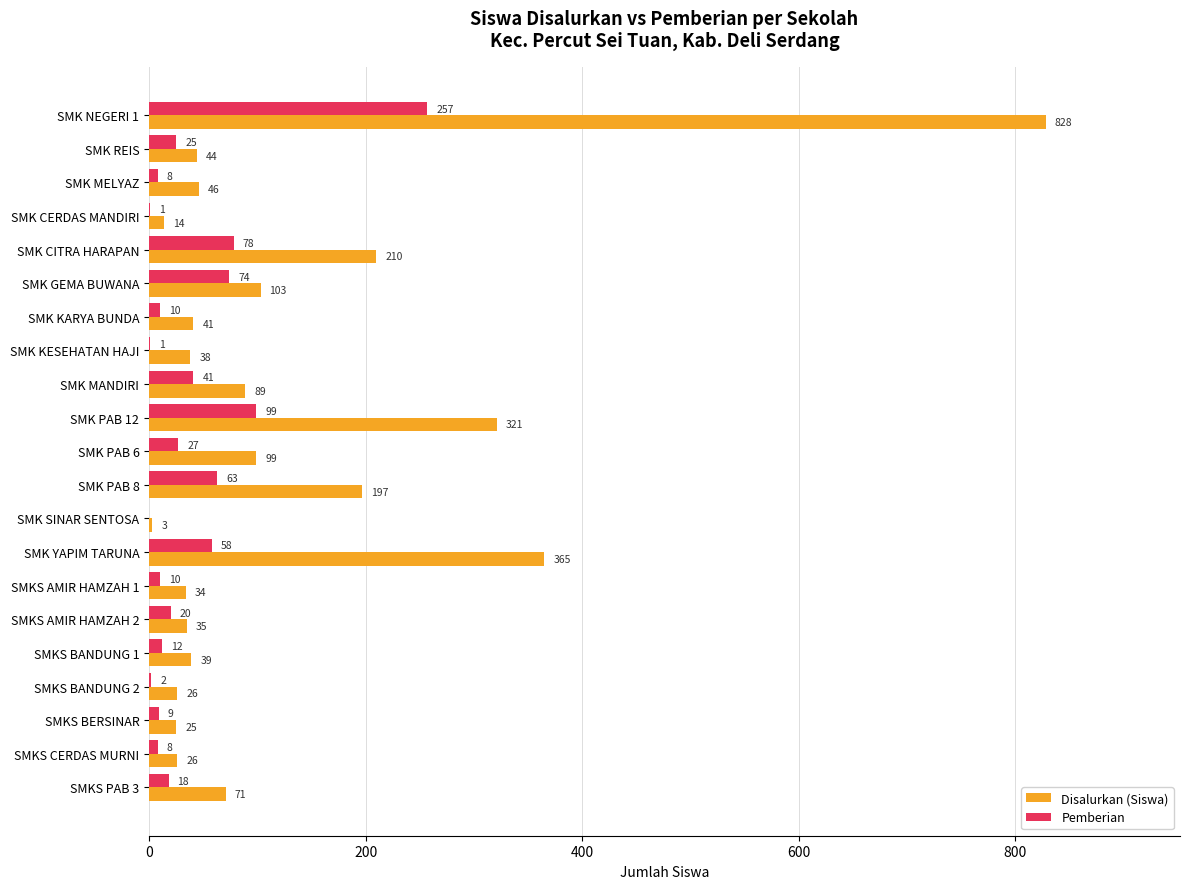

What is the maximum value shown in the chart?

828